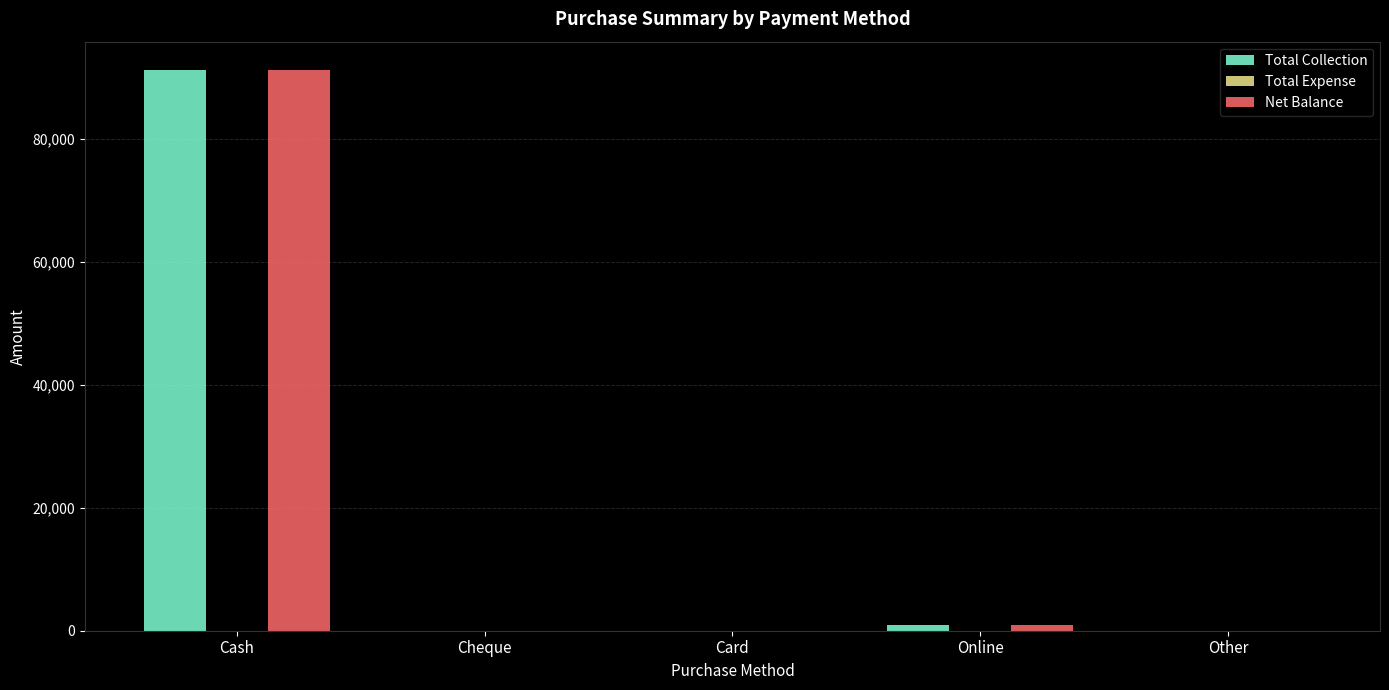

How many data points in Total Collection are above 0?

2